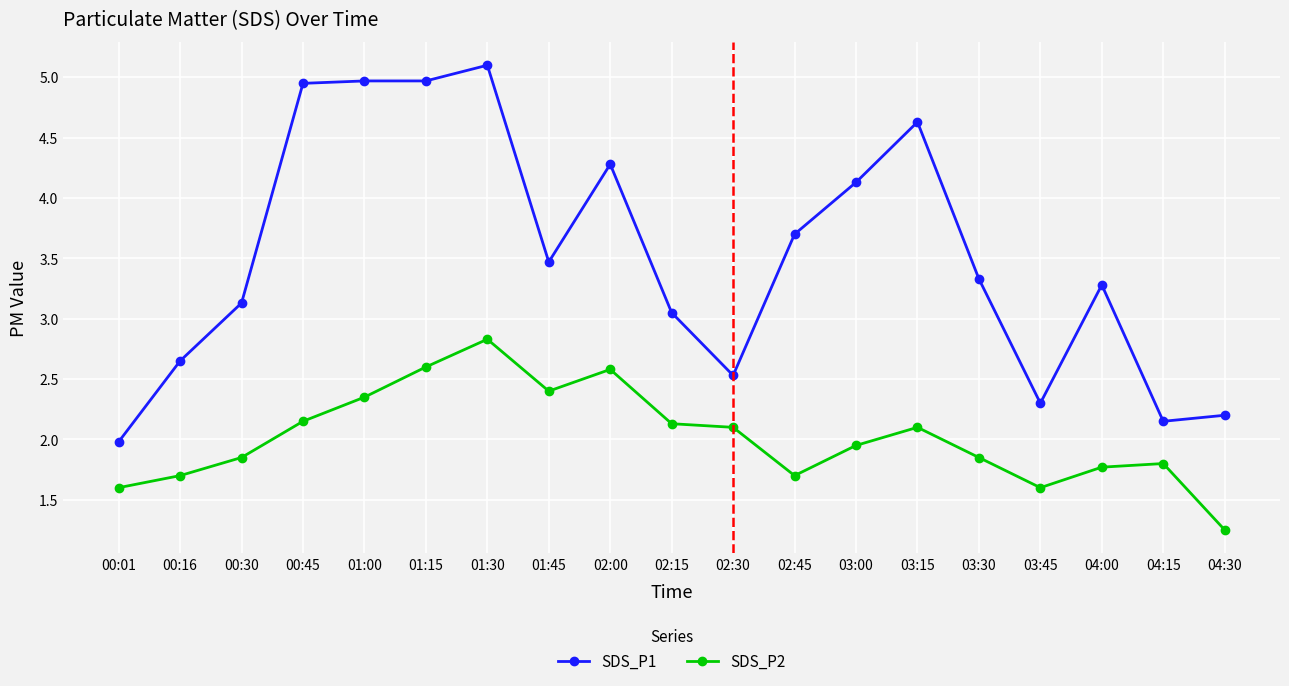

Between 00:30 and 03:30, which series saw the biggest shift?

SDS_P1